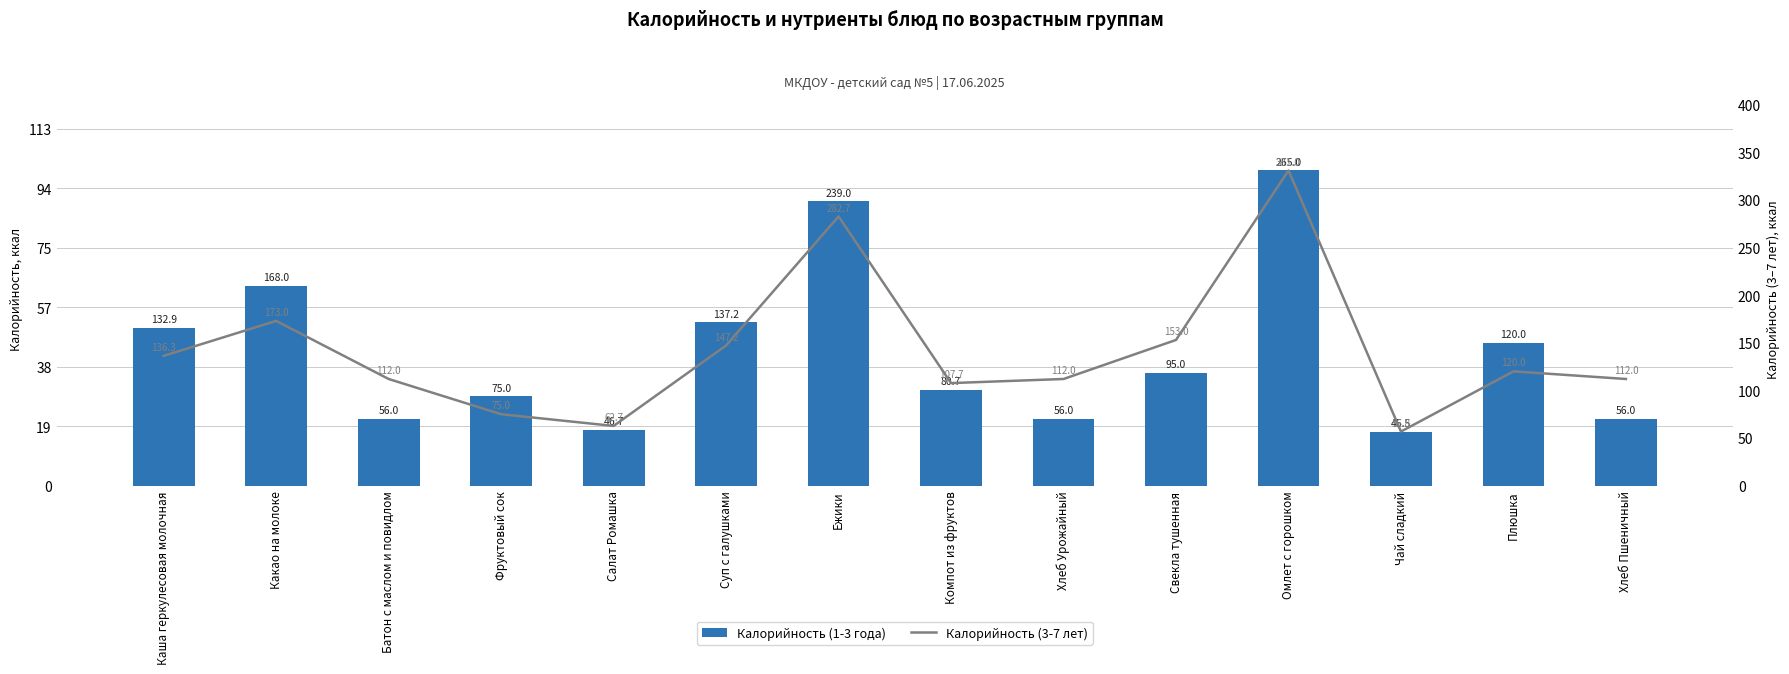

What is the difference between the highest and lowest values at Какао на молоке?

5.0